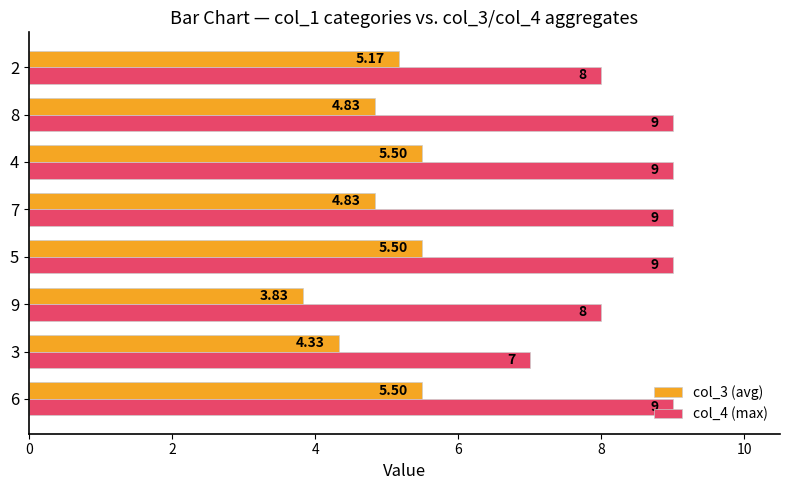

What is the maximum value shown in the chart?

9.0